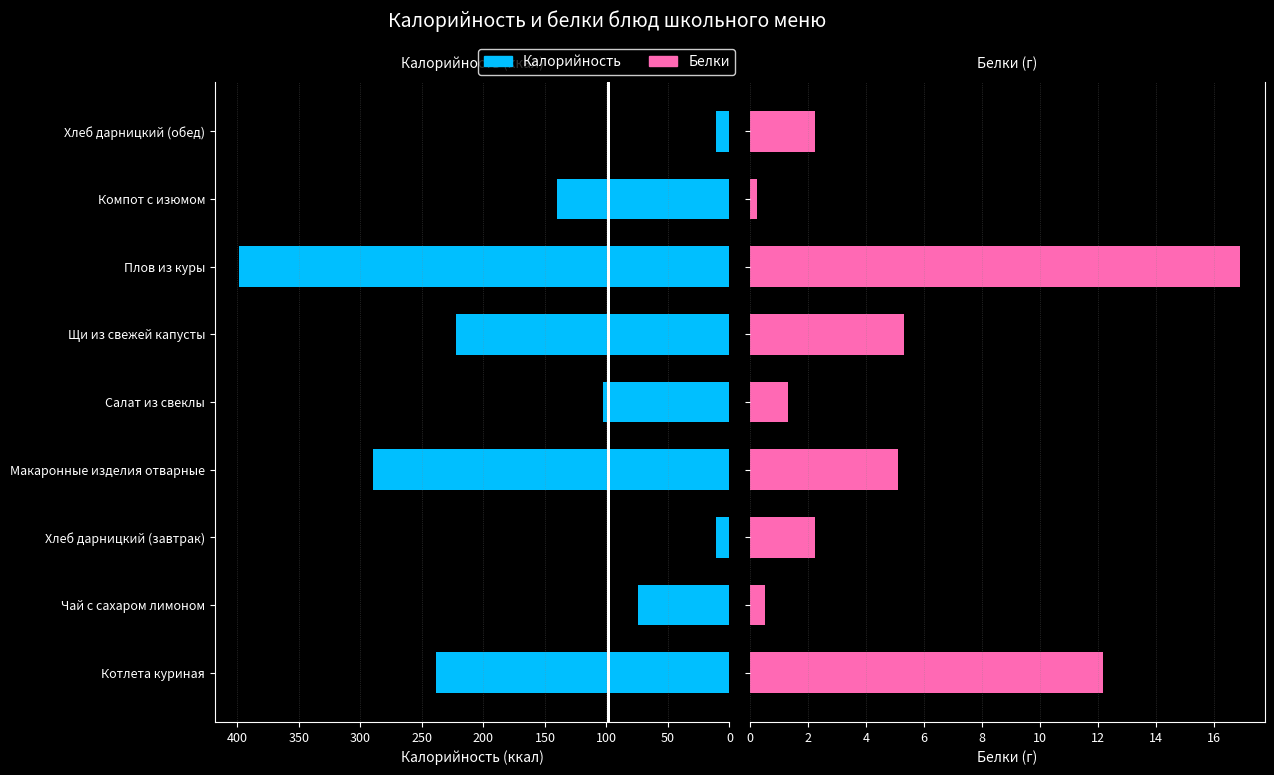

Rank the series at Щи из свежей капусты from highest to lowest value.

Калорийность, Белки